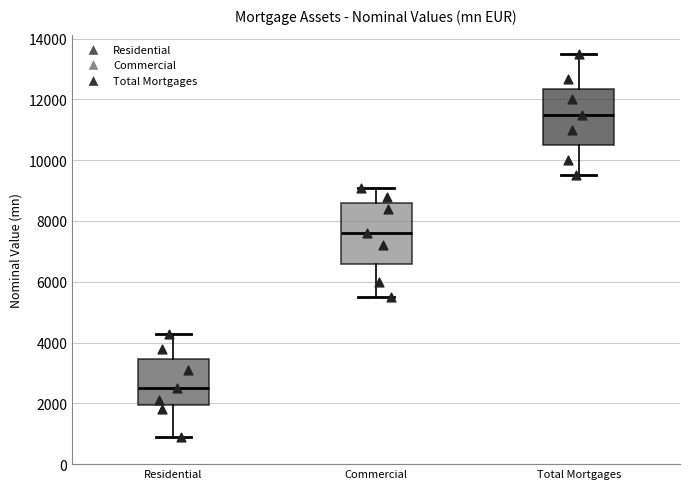

Reading left to right, transcribe this box plot: for each box, give where its median line is, the range the box spans, and where its two whiskers end, as read against the y-axis. The values are not printed on the chart, so give them approximately, as read against the axis.

Residential: median 2600, box 2000 to 3400, whiskers 800 to 4200
Commercial: median 7600, box 6600 to 8600, whiskers 5600 to 9200
Total Mortgages: median 11600, box 10600 to 12400, whiskers 9600 to 13600